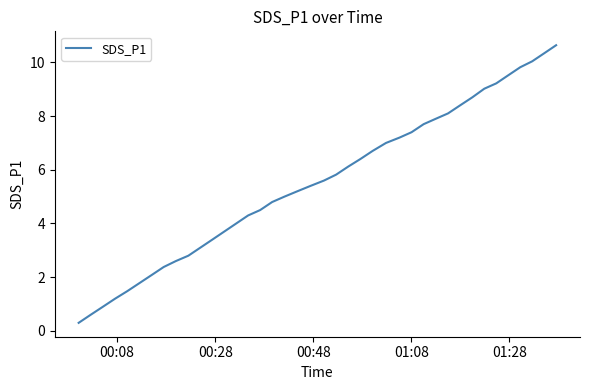

What is the average value?

5.5